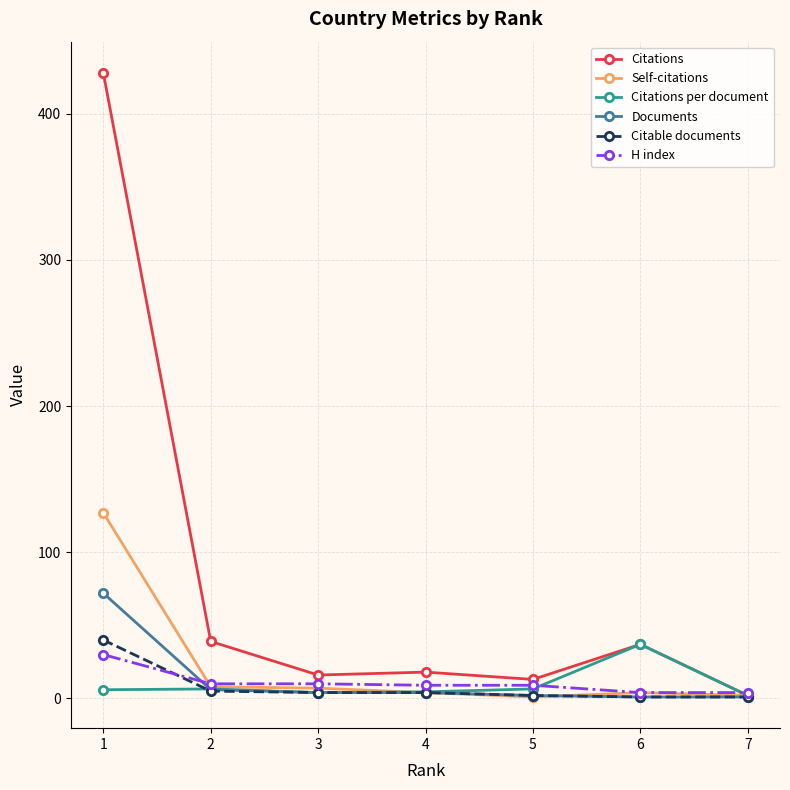

What is the sum of all Citable documents values?

57.0